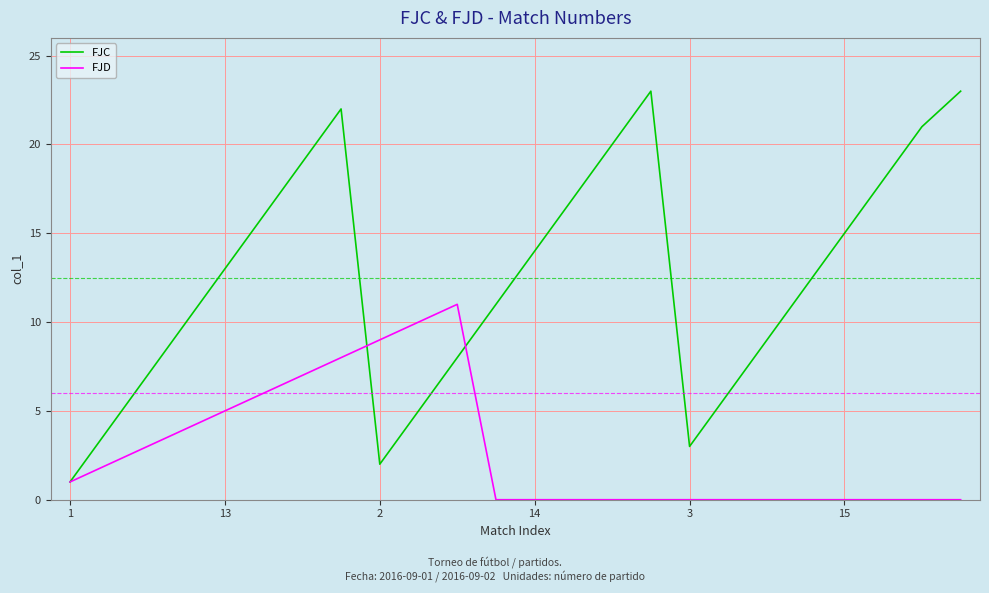

What is the maximum value for FJC?

23